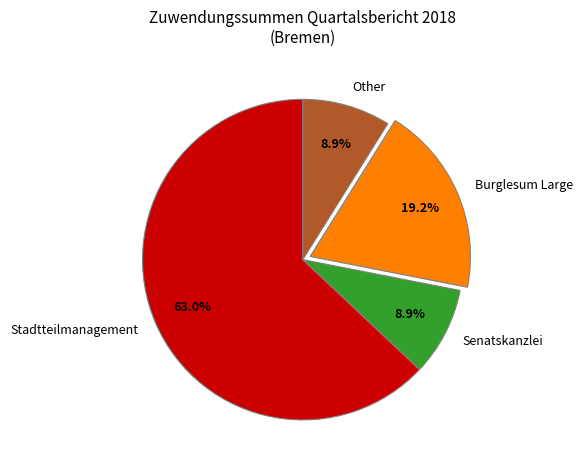

Which slice is the largest?

Stadtteilmanagement